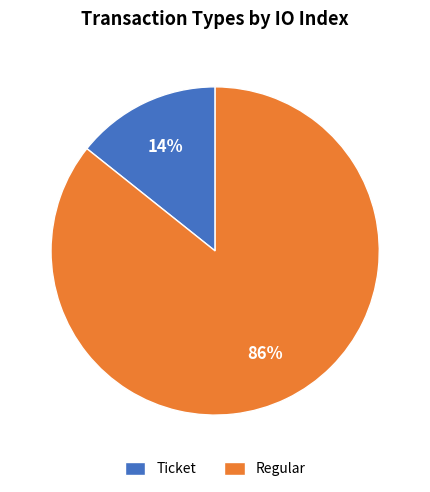

Is the sum of Ticket and Regular greater than half?

Yes